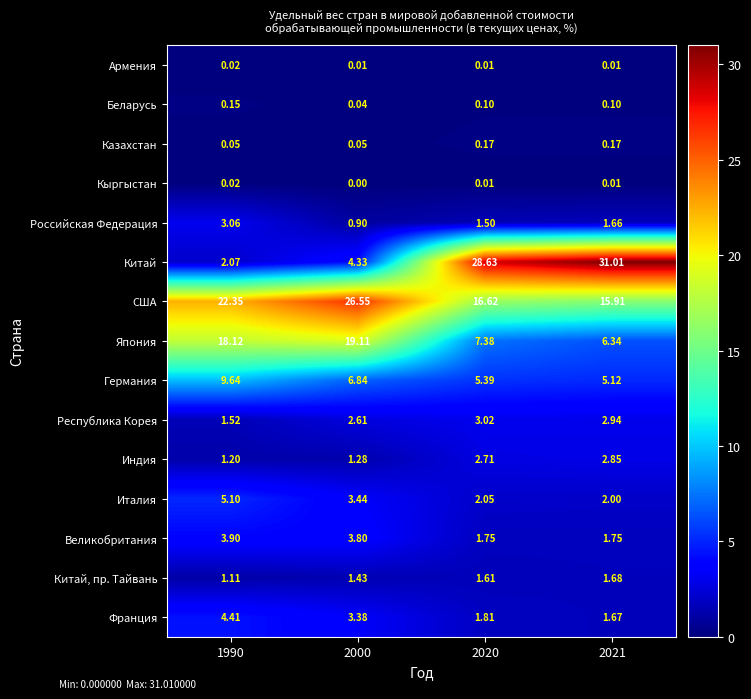

Is the value of Великобритания at 2021 greater than the value of Китай at 1990?

No